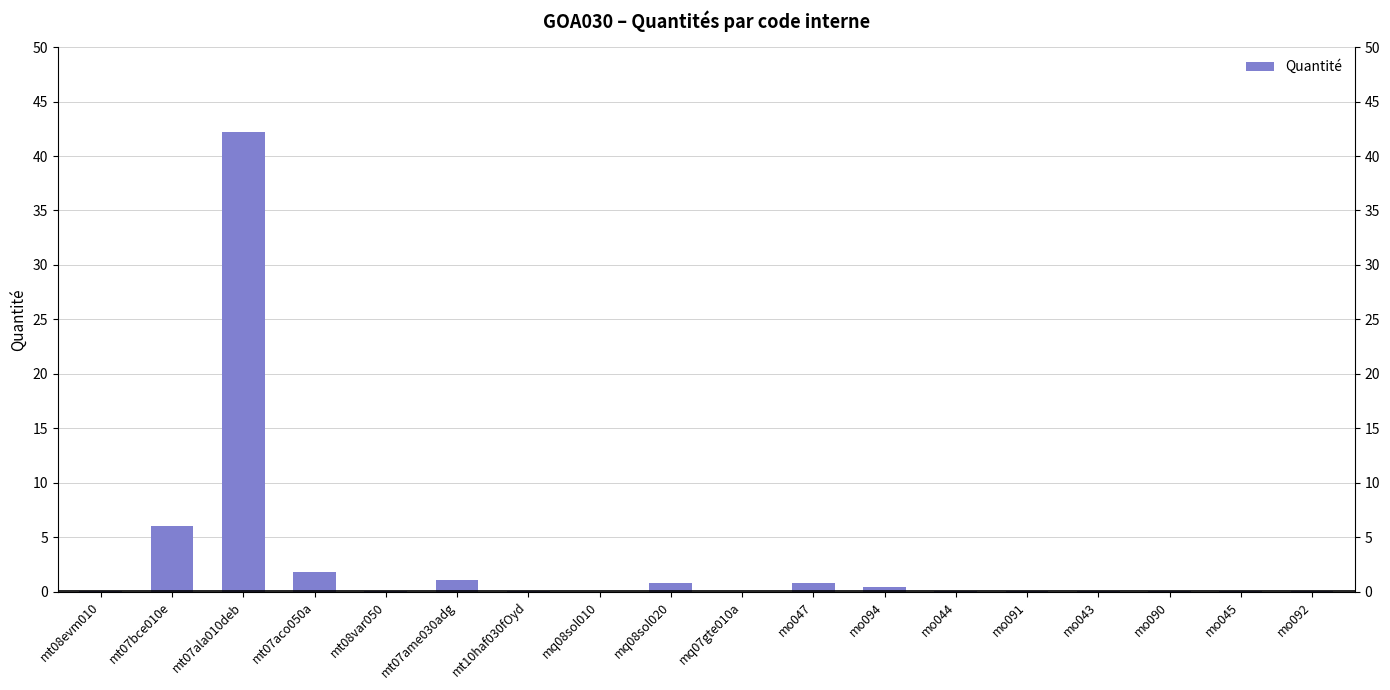

What is the label of the 2nd bar from the left?

mt07bce010e